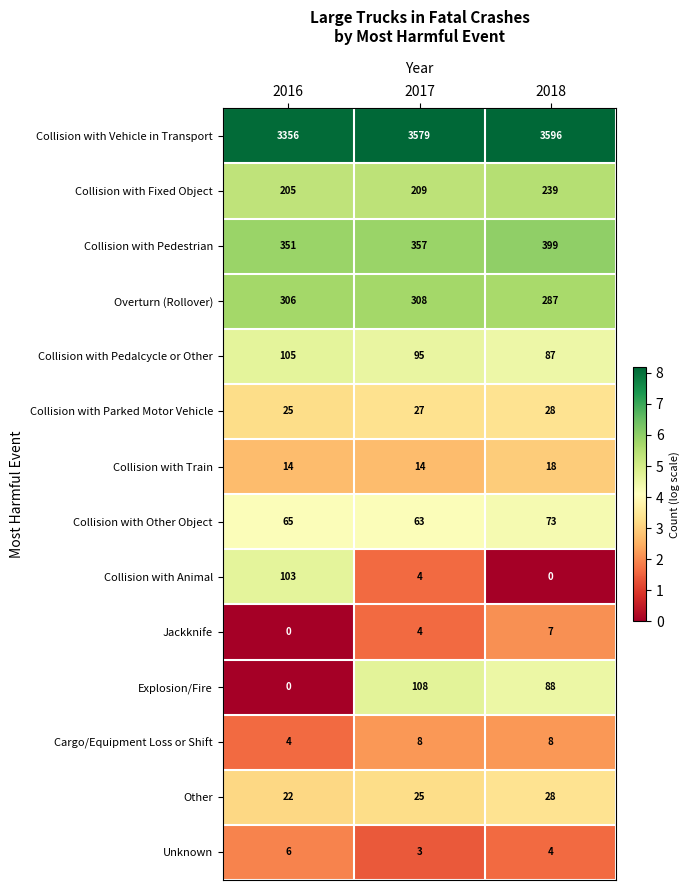

What is the difference between the maximum and minimum values in the Overturn (Rollover) series?

21